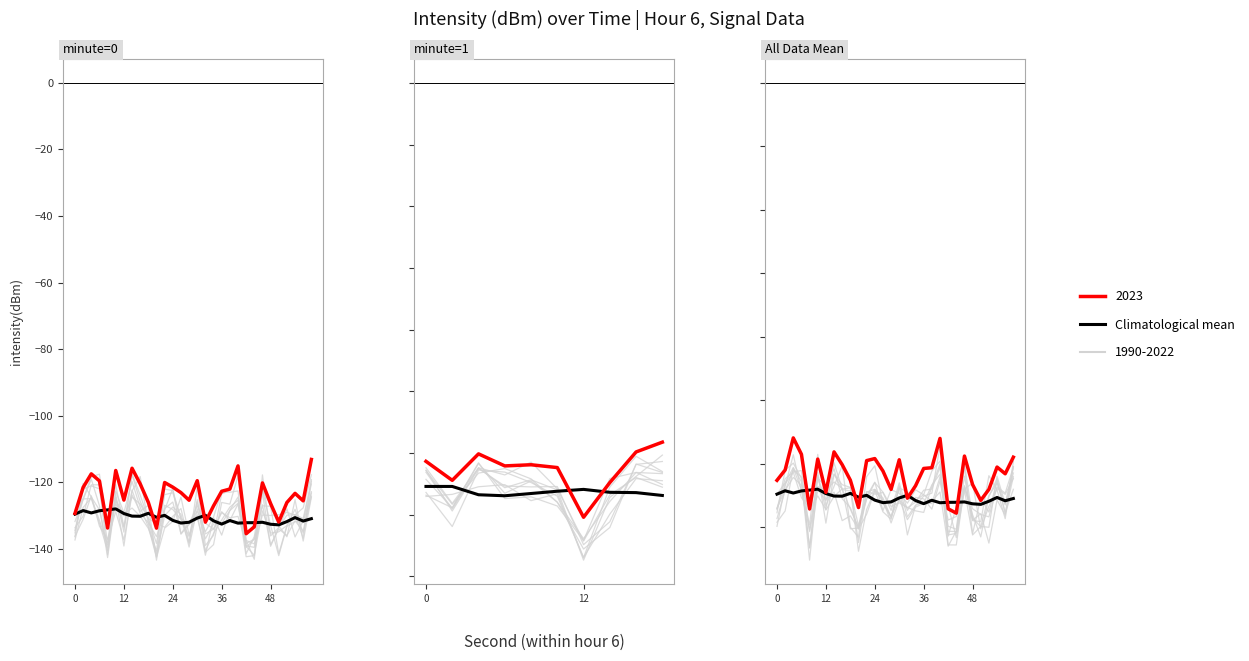

What is the value of the 18th point from the left?

-131.6